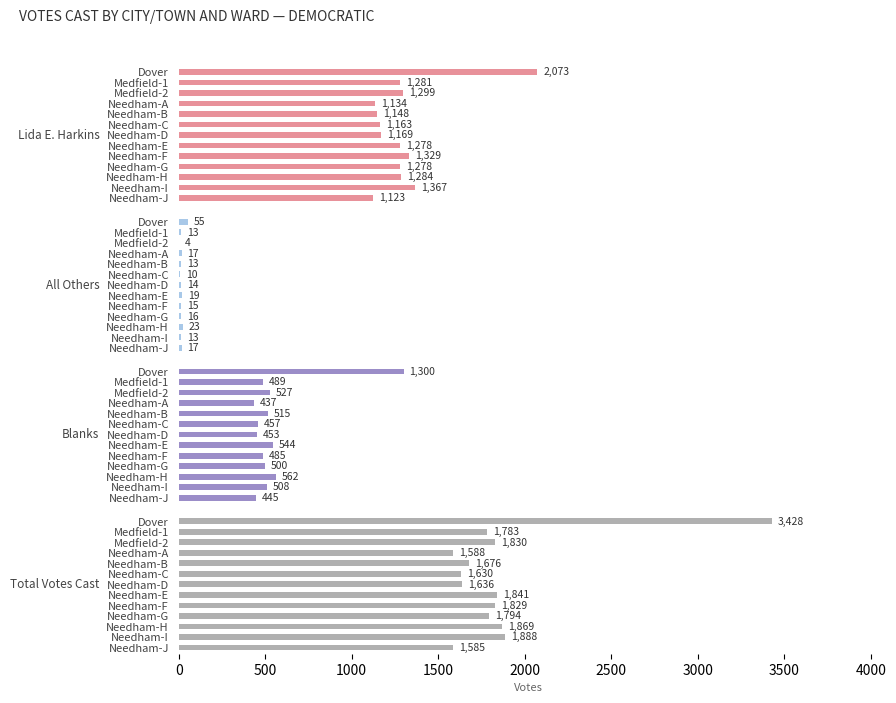

How many distinct data groups are displayed?

4